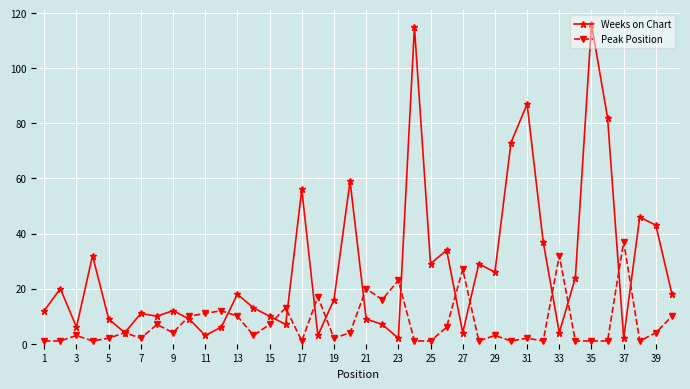

At how many categories does at least one series exceed 70?

5